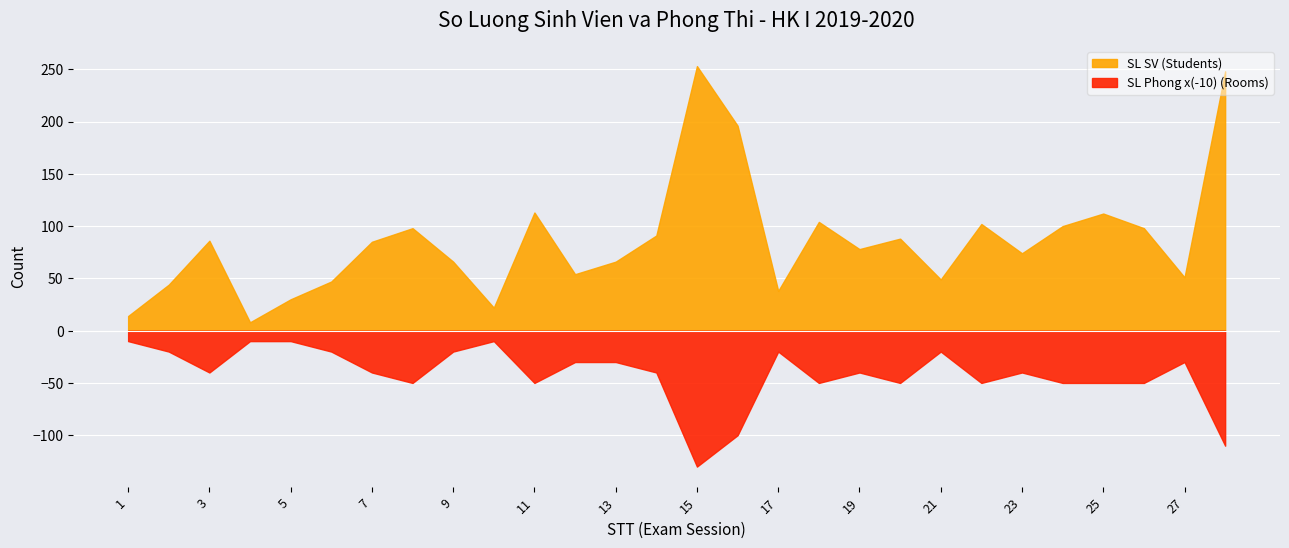

Rank the series at 23 from highest to lowest value.

SL SV (Students), SL Phong (Rooms)